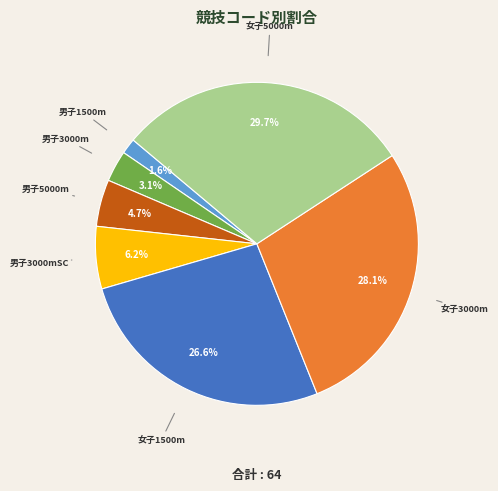

How many segments does this pie chart have?

7